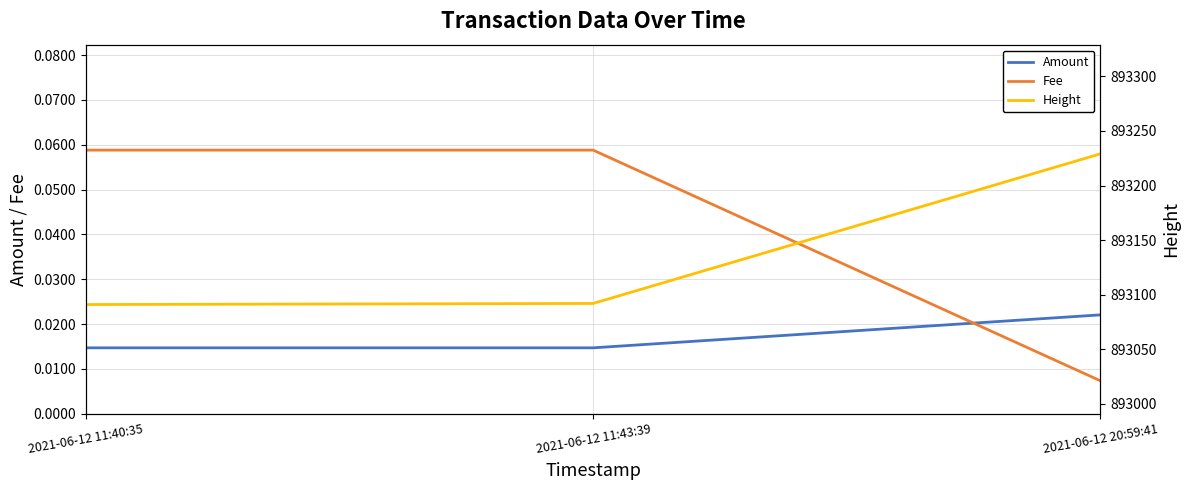

What is the maximum value shown in the chart?

893229.0